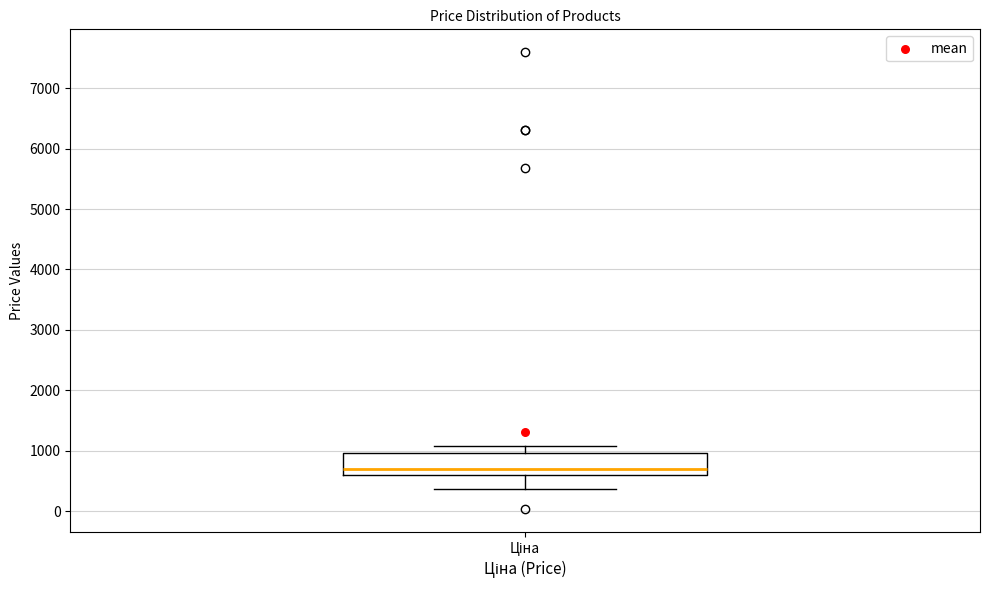

Transcribe this box plot: give where the median line is, the range the box spans, and where the two whiskers end, as read against the y-axis. The values are not printed on the chart, so give them approximately, as read against the axis.

median 700, box 600 to 1000, whiskers 400 to 1100